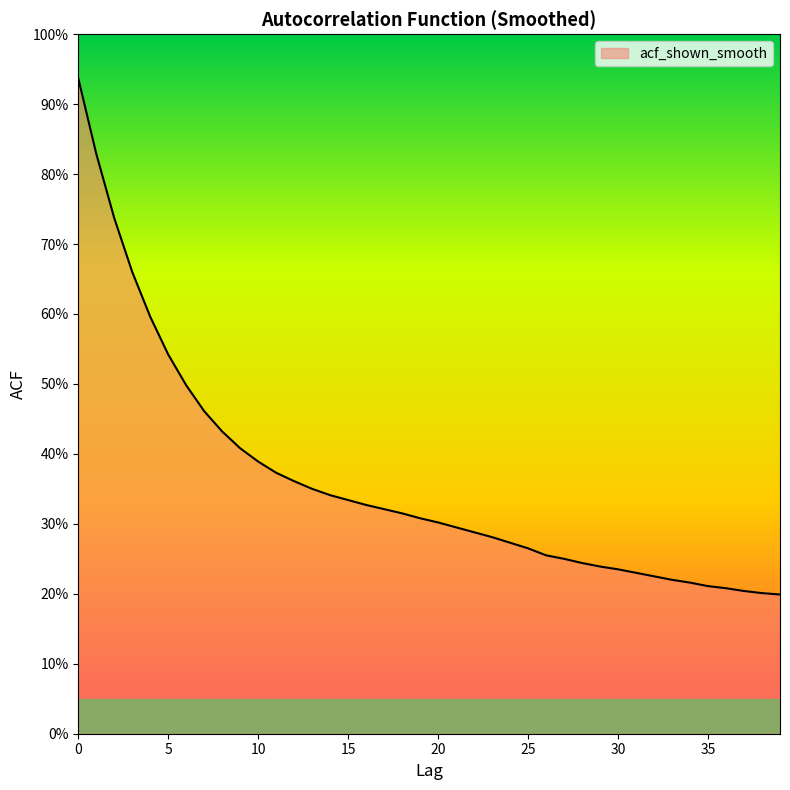

Does the chart have visible grid lines?

No